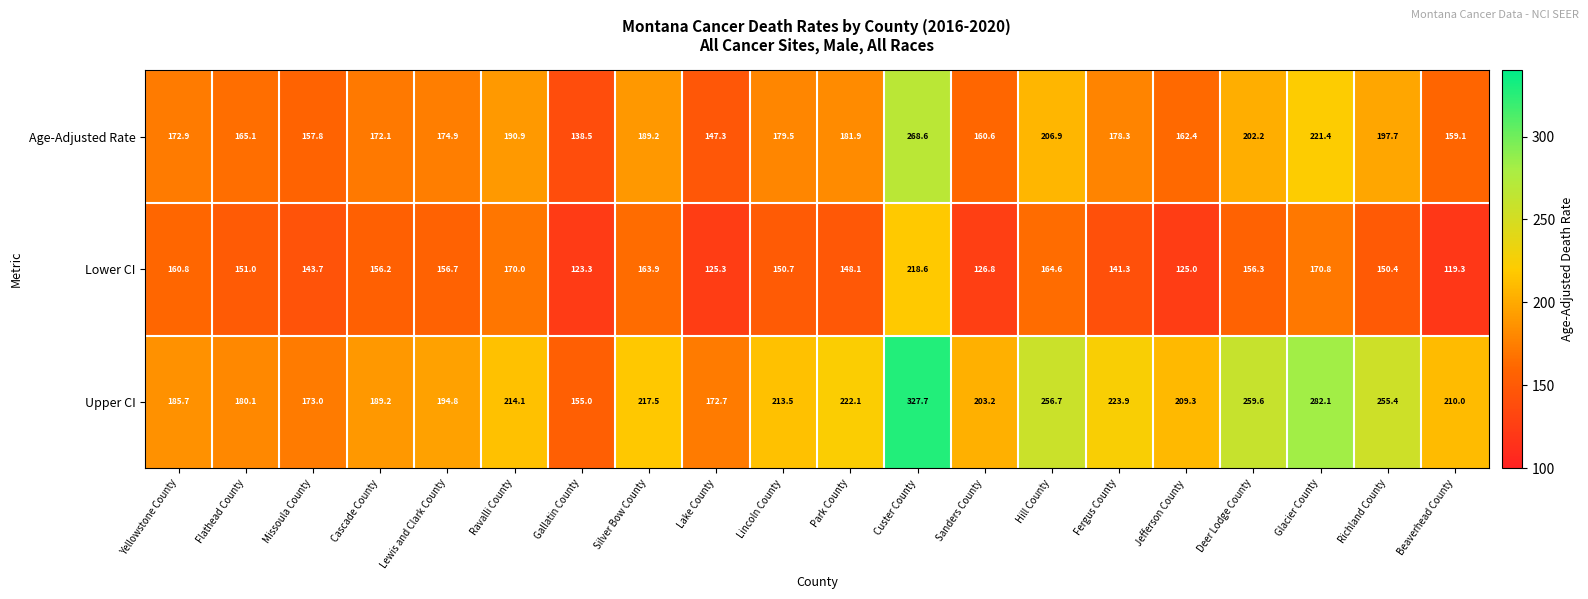

How many categories are shown in the chart?

20